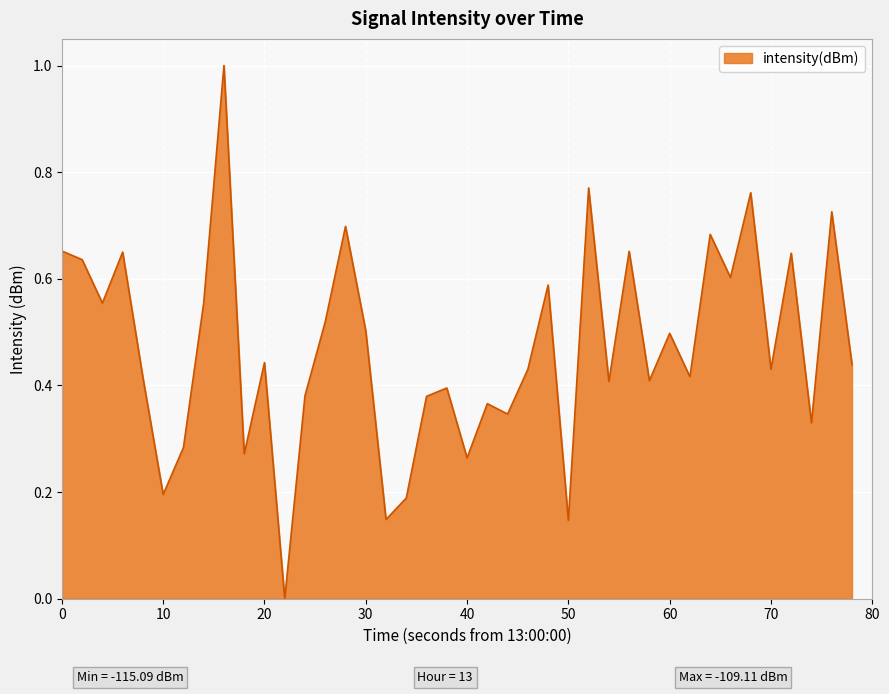

What is the difference between the maximum and minimum values?

1.0